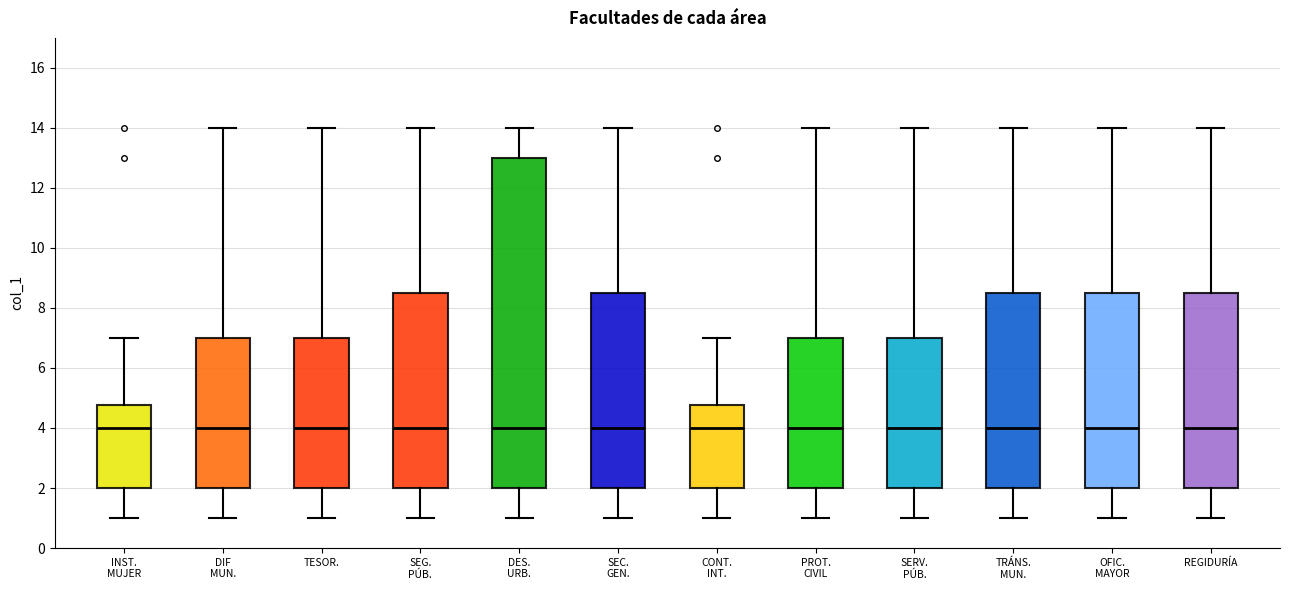

Where is the lower edge of the box for SEC. GEN. on the y-axis? The values are not printed on the chart, so give them approximately, as read against the axis.

2.0